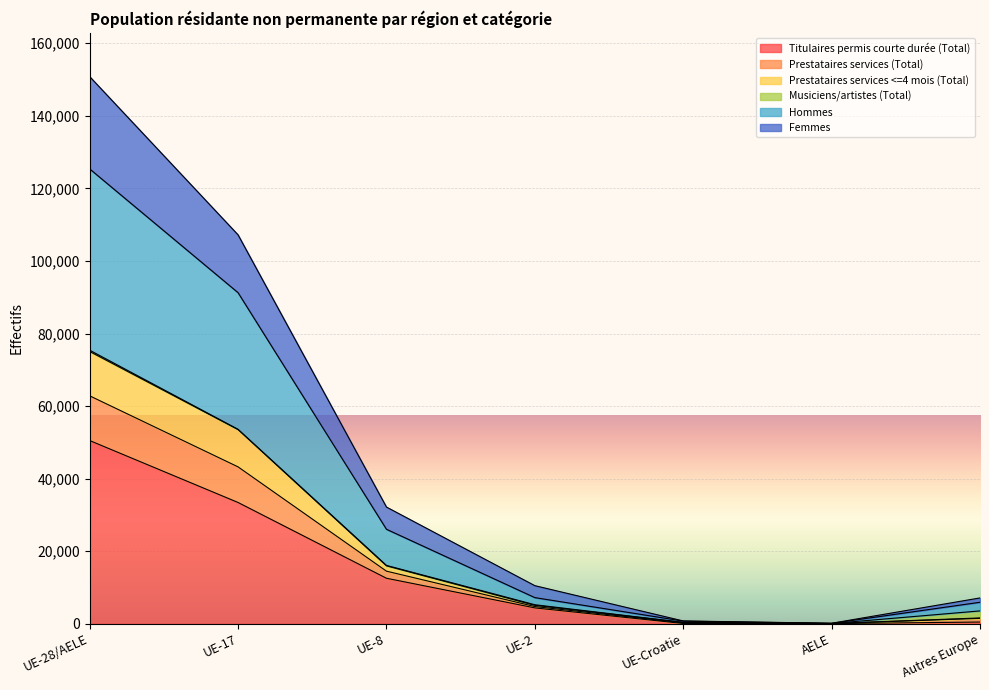

What is the sum of all Titulaires permis courte durée (Total) values?

101483